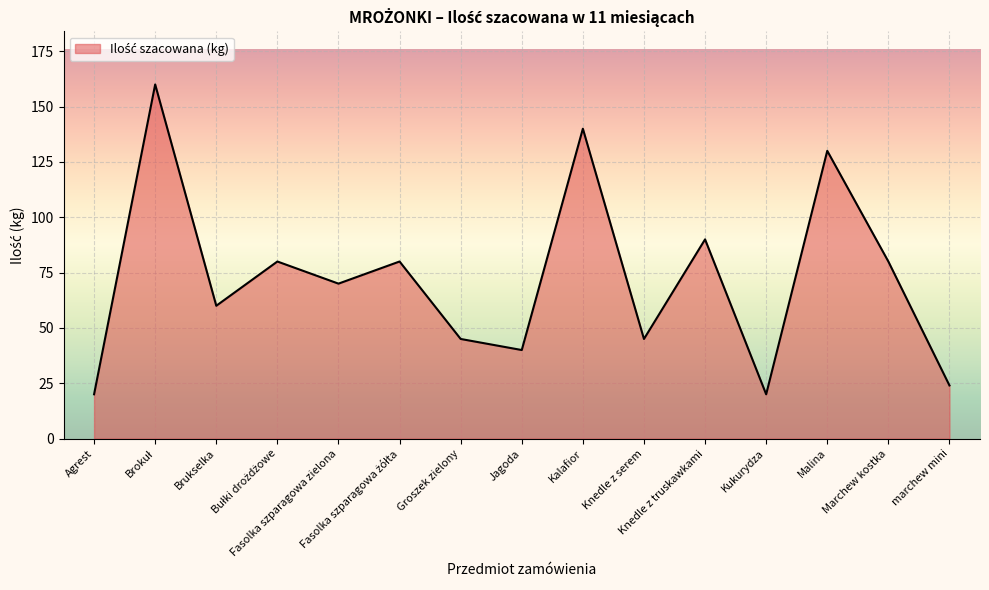

What is the greatest value displayed?

160